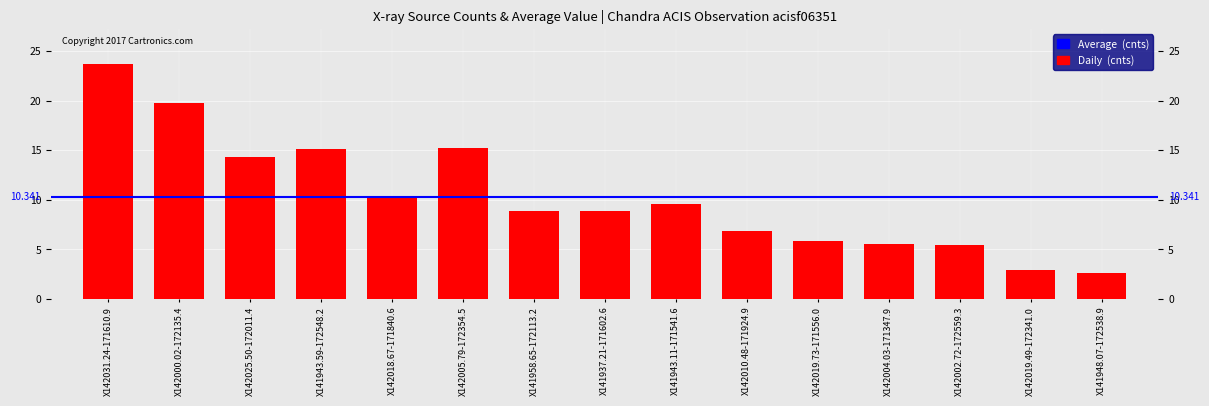

How many bars are there in total?

15